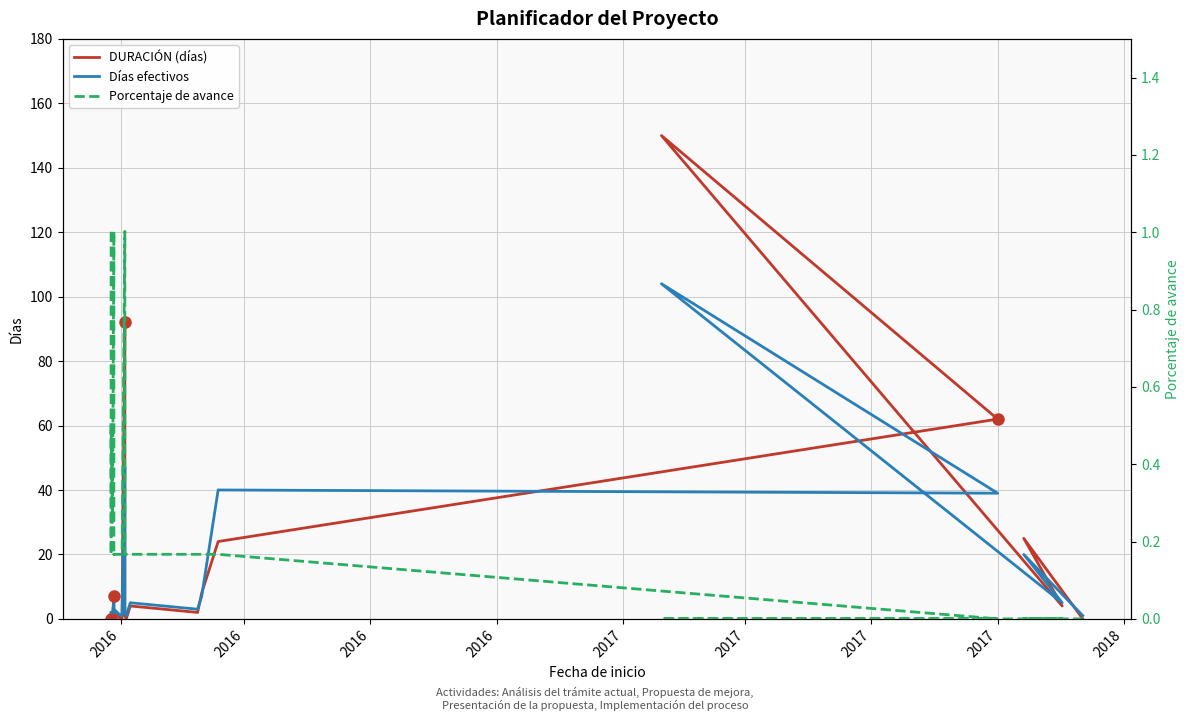

What is the label of the 9th point from the left?

2018